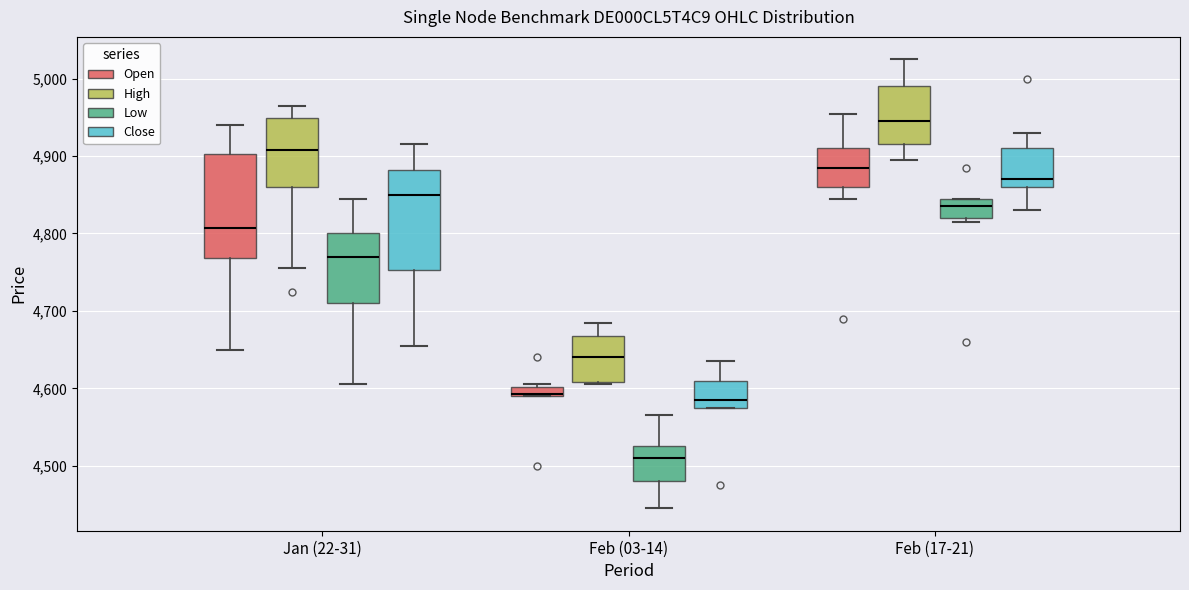

Where is the lower edge of the box for Feb (17-21) (Low) on the y-axis? The values are not printed on the chart, so give them approximately, as read against the axis.

4820